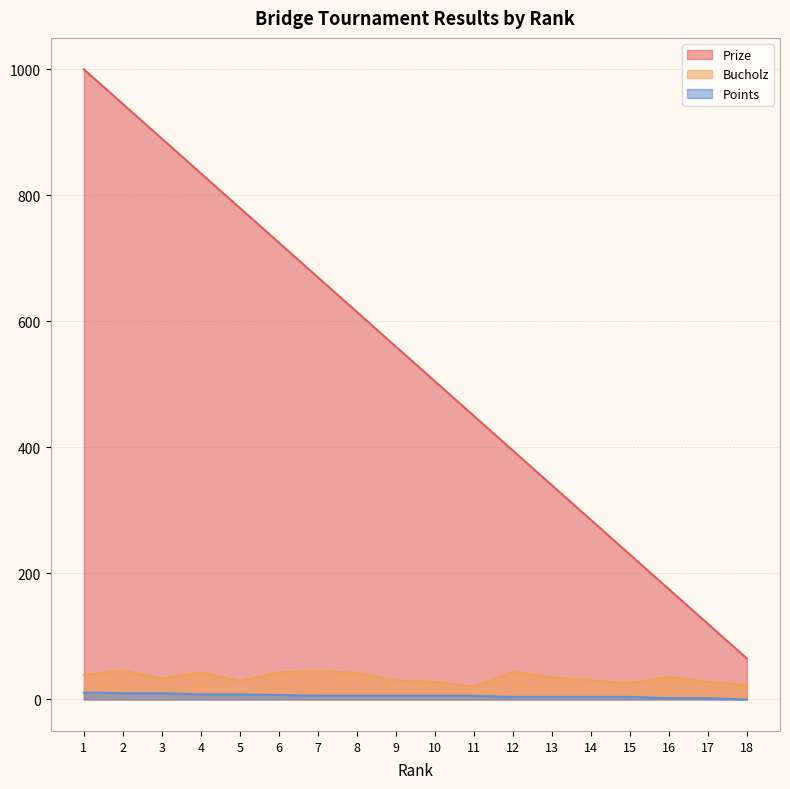

Is the value of Prize at 11 greater than the value of Points at 9?

Yes